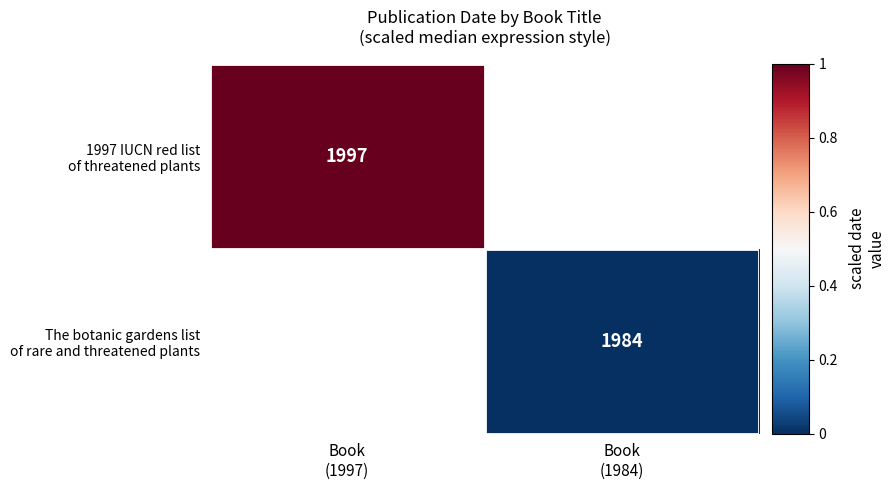

Which series has the largest range (max minus min)?

1997 IUCN red list of threatened plants